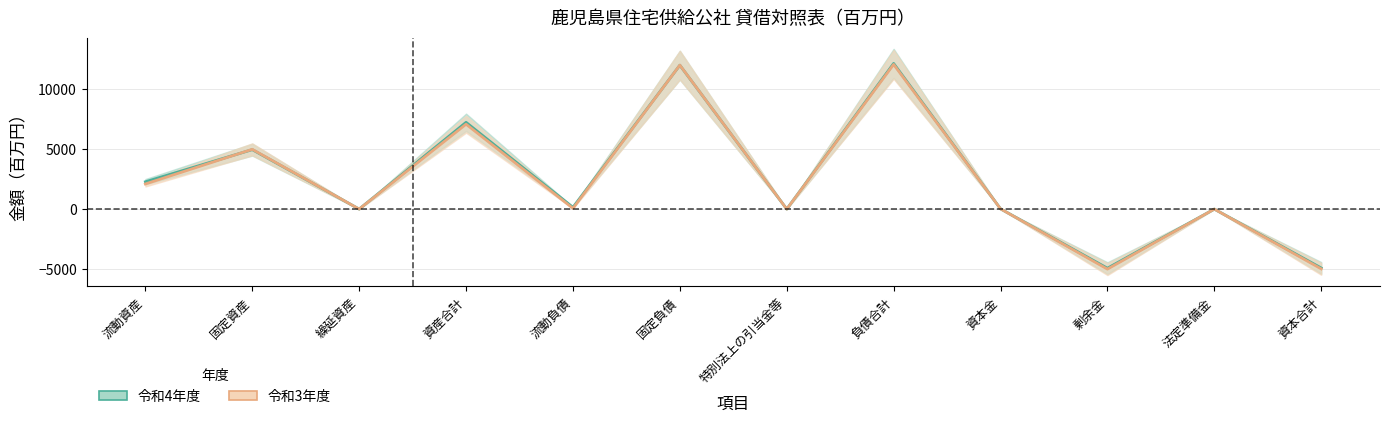

What is the sum of all 令和3年度 values?

28222